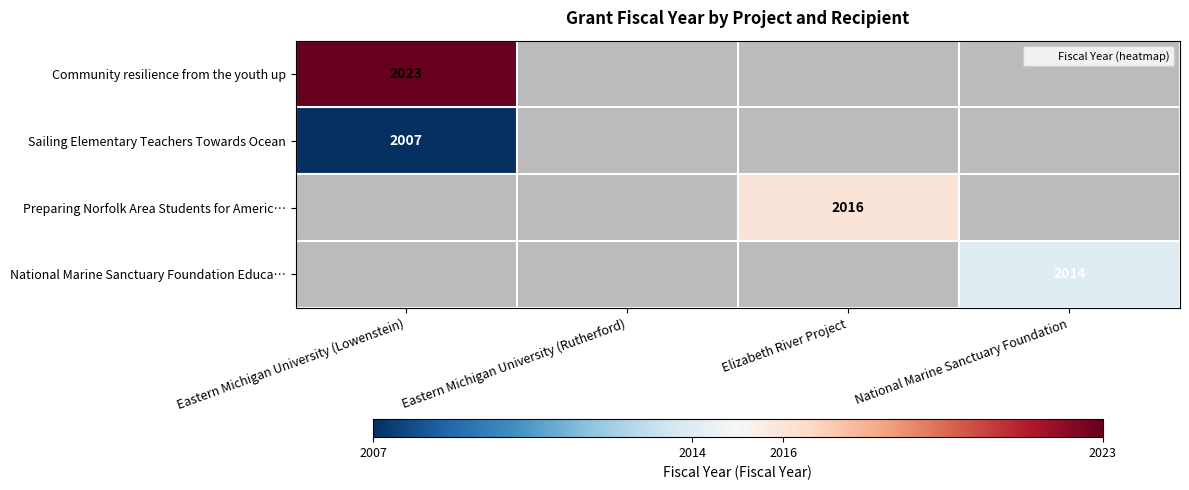

True or false: Community resilience from the youth up has a value of 0 at National Marine Sanctuary Foundation.

True